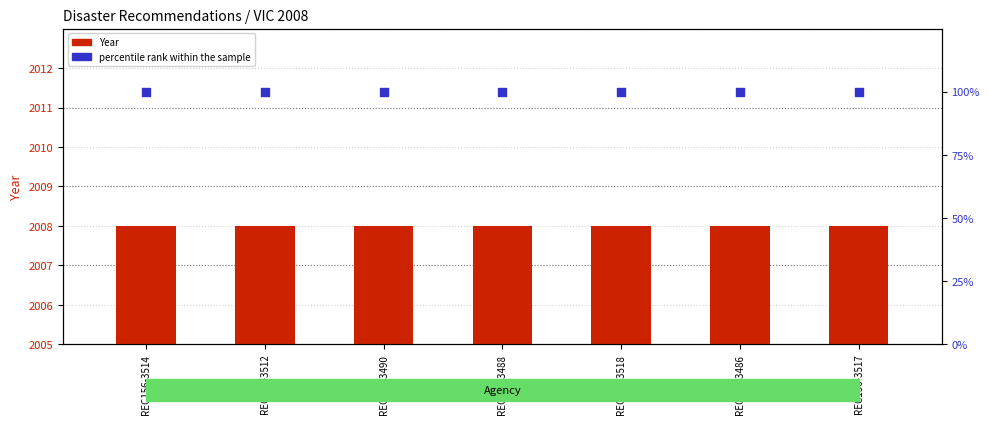

What are all the series names shown in the legend?

Year, percentile rank within the sample